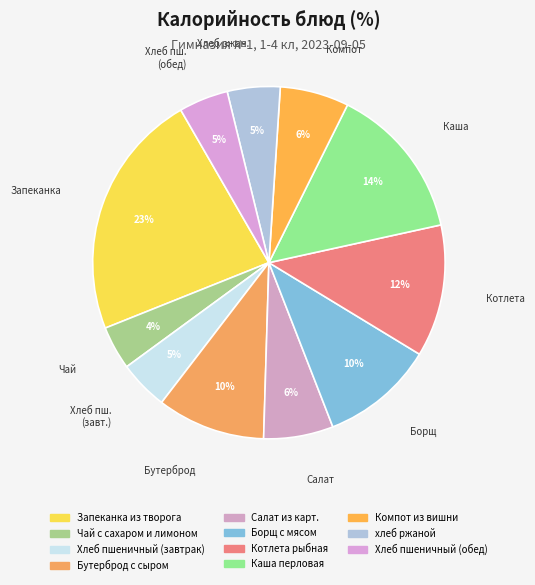

How many slices are in this pie chart?

11